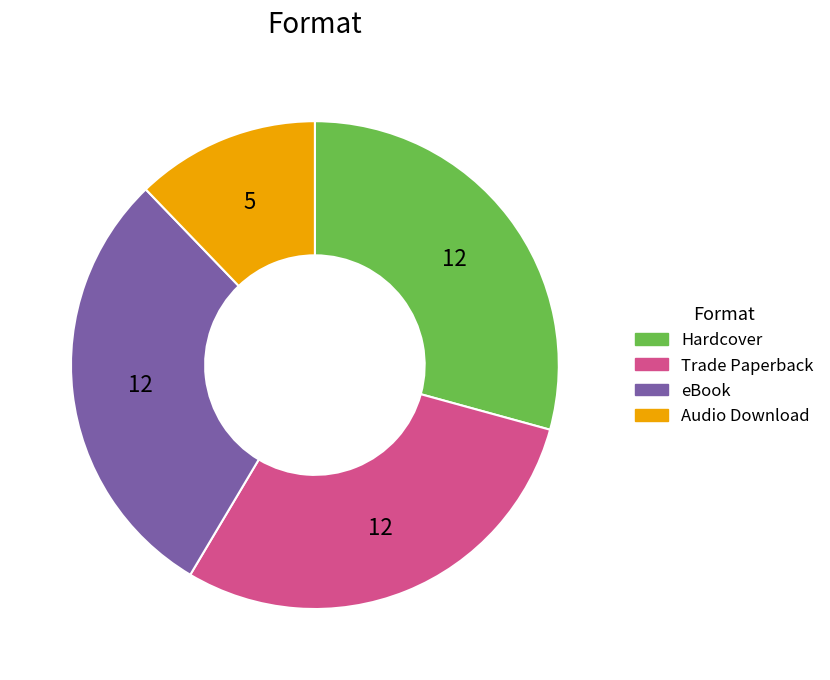

Is there any slice that represents more than half of the pie?

No